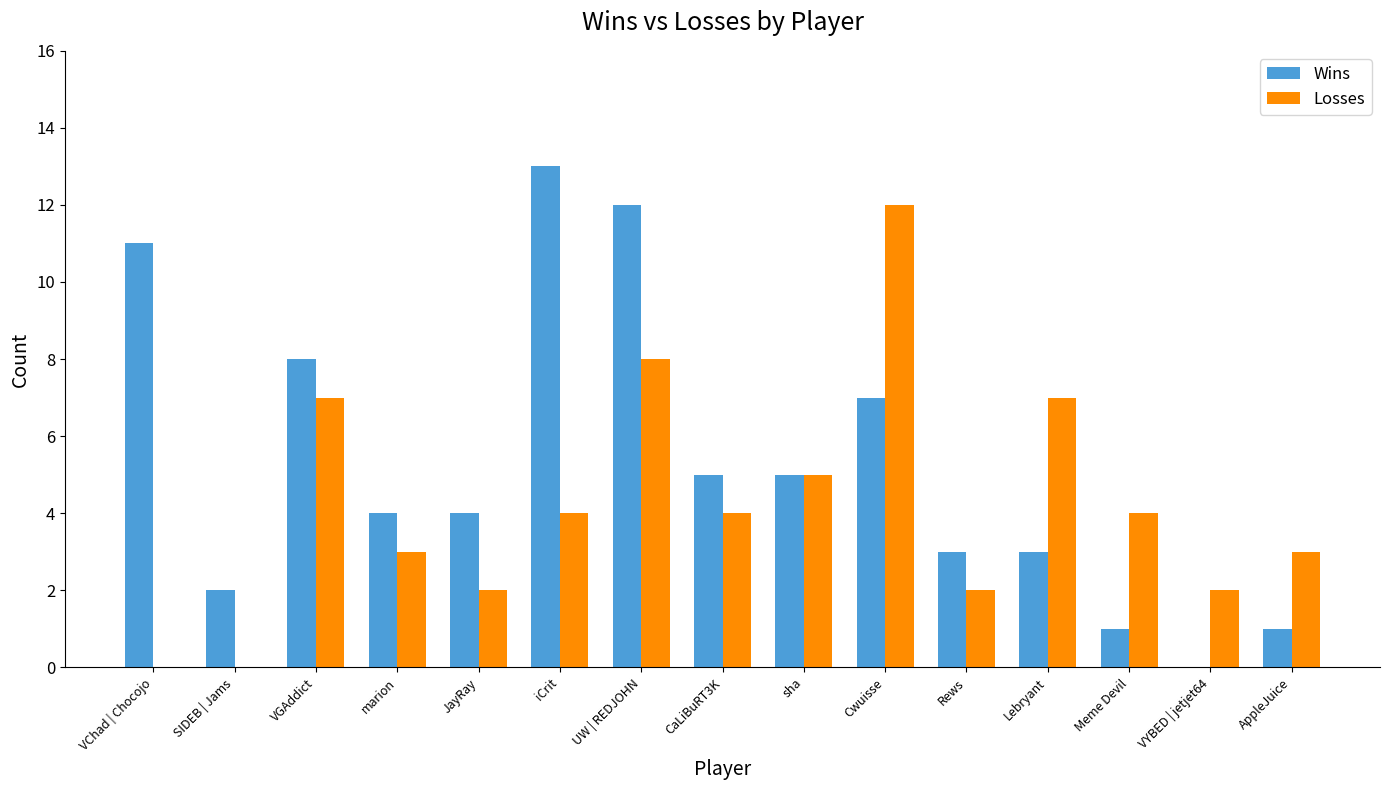

Which series changed the most between VGAddict and JayRay?

Losses